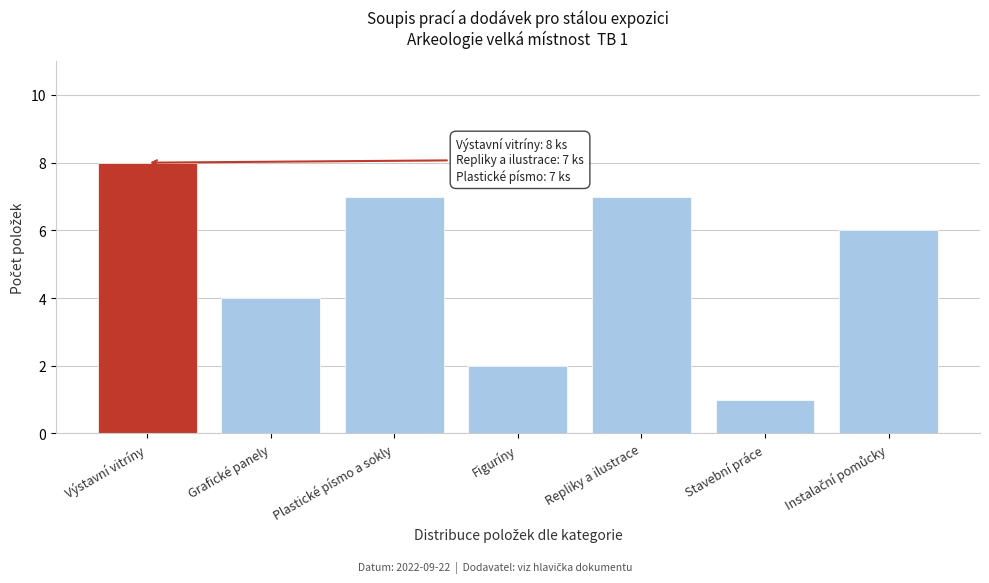

Reading left to right, list all the values displayed in this chart.

8	4	7	2	7	1	6